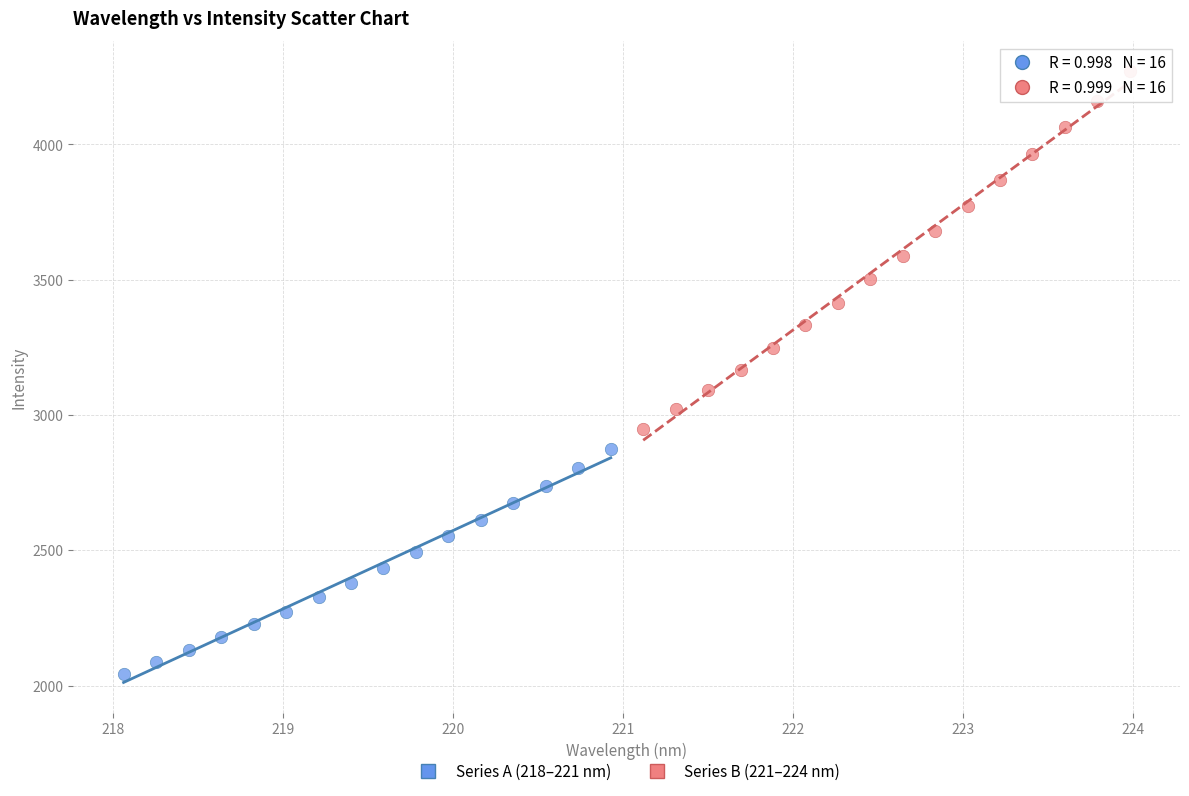

What are all the series names shown in the legend?

Series A (218–221 nm), Series B (221–224 nm)